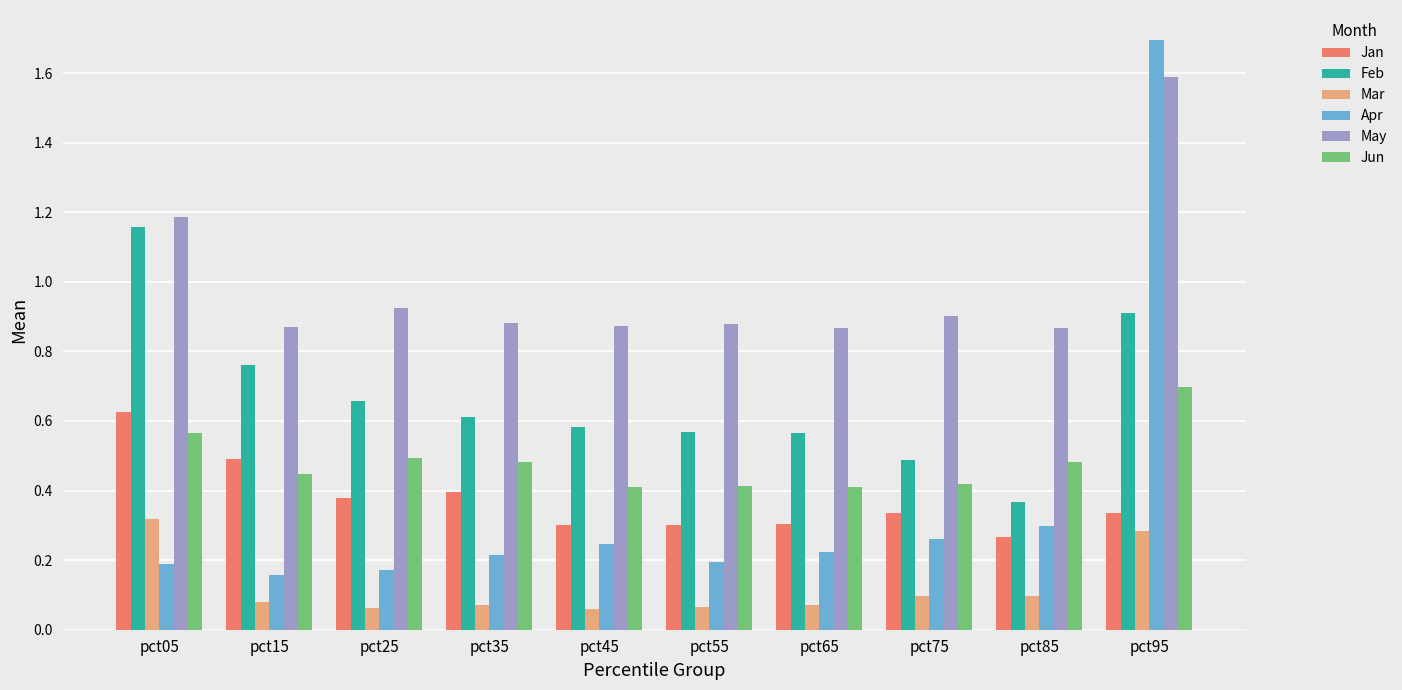

How many Apr values are between 0 and 1?

9